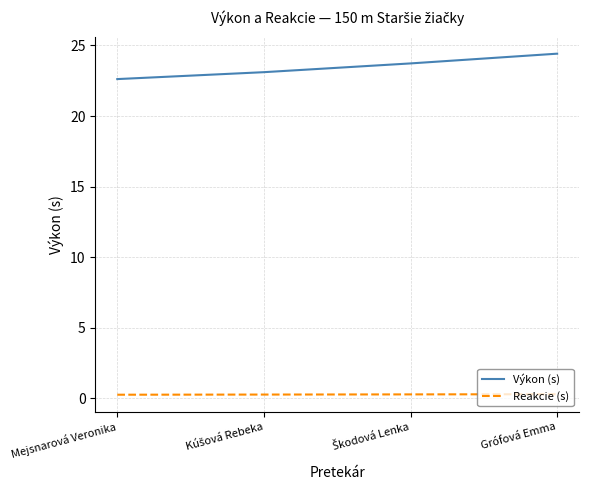

True or false: Reakcie (s) and Výkon (s) intersect in this chart.

False